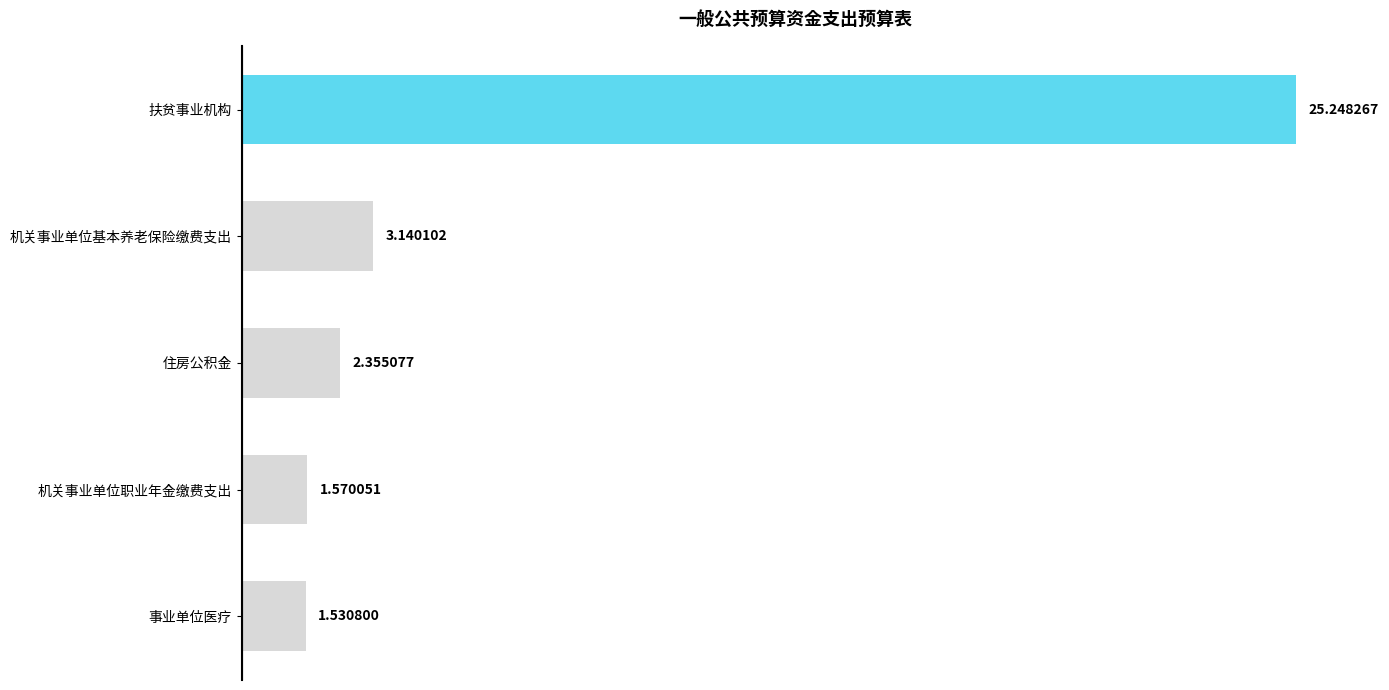

Rank the categories by value from highest to lowest.

扶贫事业机构, 机关事业单位基本养老保险缴费支出, 住房公积金, 机关事业单位职业年金缴费支出, 事业单位医疗